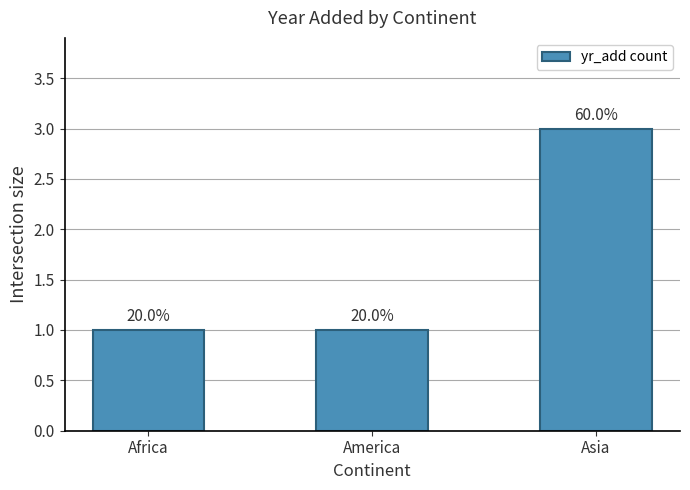

Reading left to right, transcribe all the data shown in this chart.

1	1	3